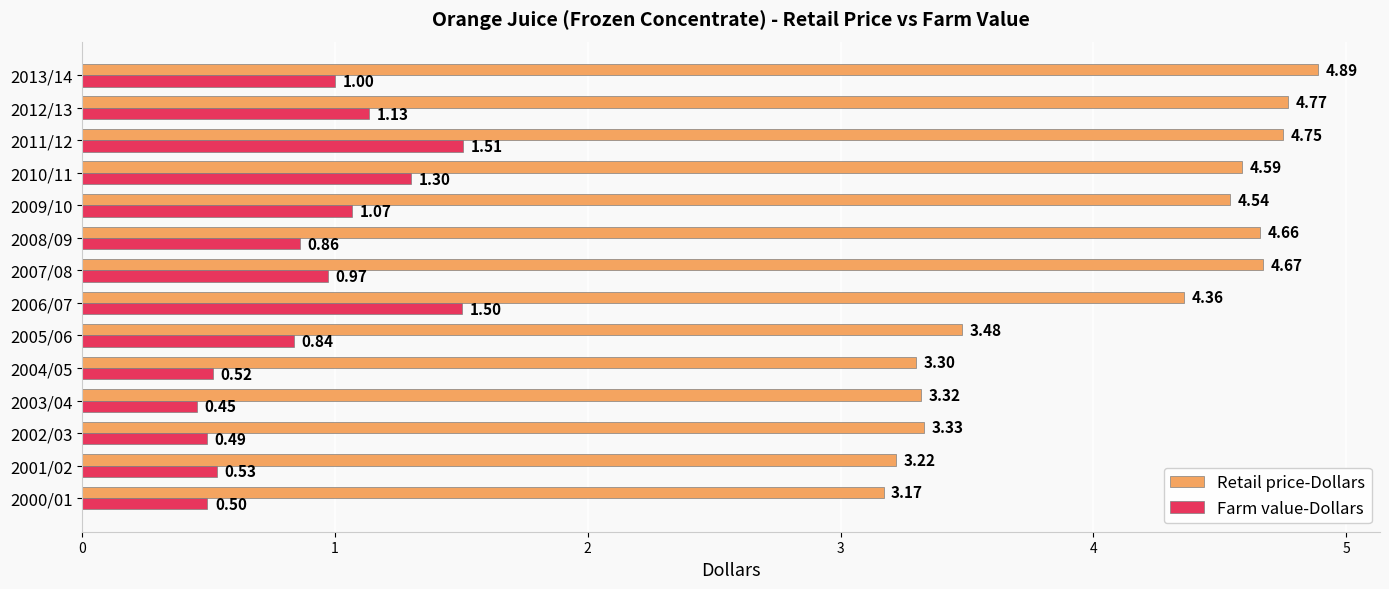

Which series changed the most between 2005/06 and 2013/14?

Retail price-Dollars